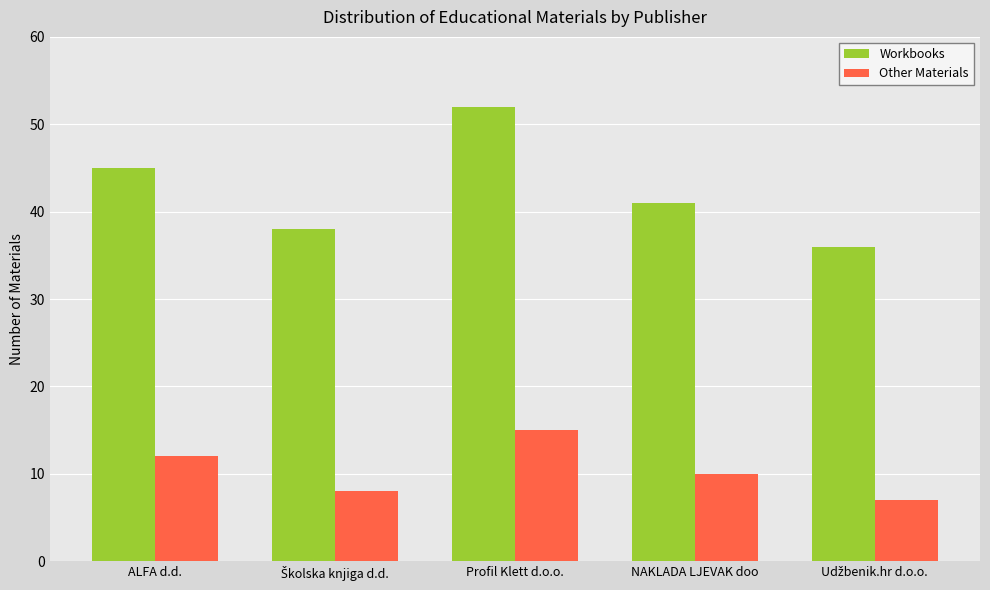

What is the average value of the Workbooks series?

42